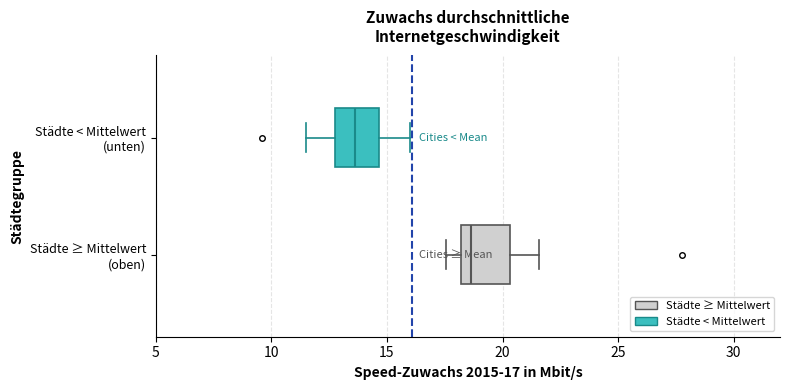

Which box has the furthest to the left median line?

Städte < Mittelwert (unten)